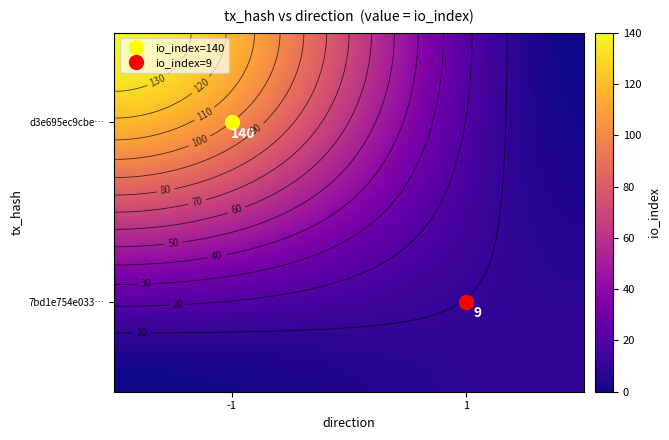

What is the difference between the highest and lowest values at io_index?

131